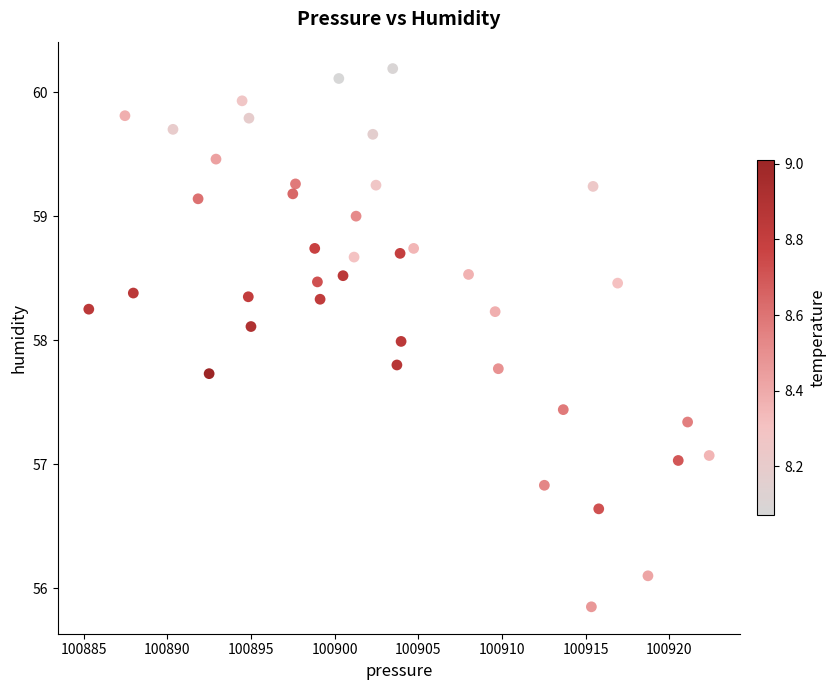

What is the range of X values (max minus min)?

37.1